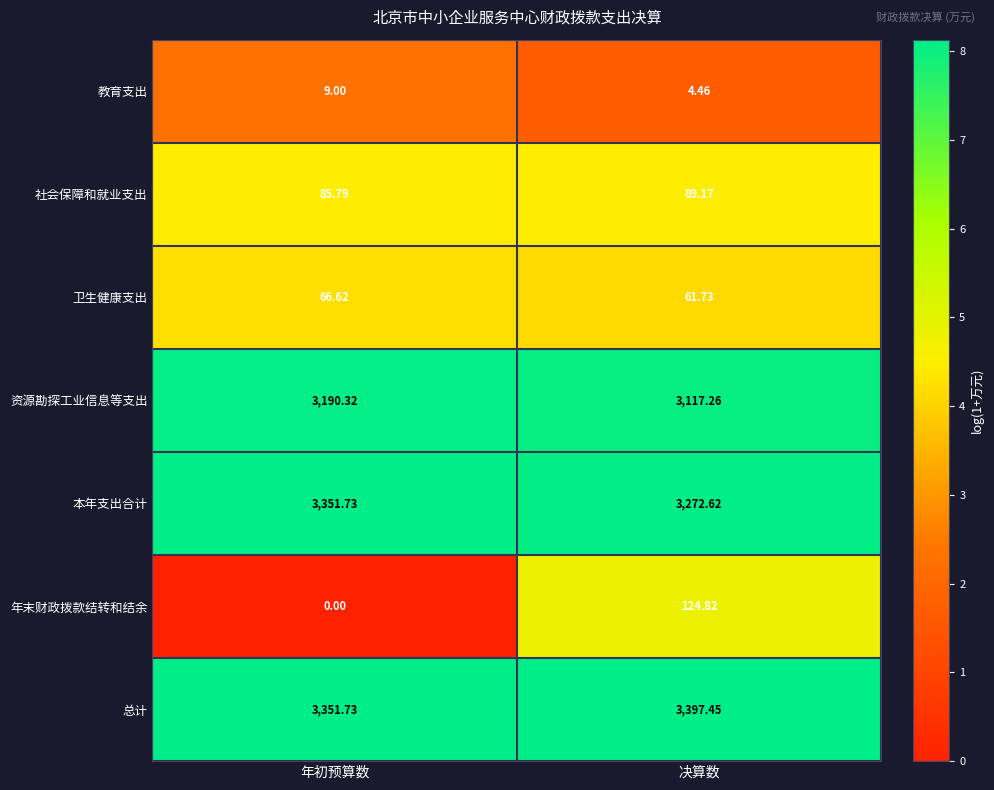

Which category has the highest value in the 年末财政拨款结转和结余 series?

决算数